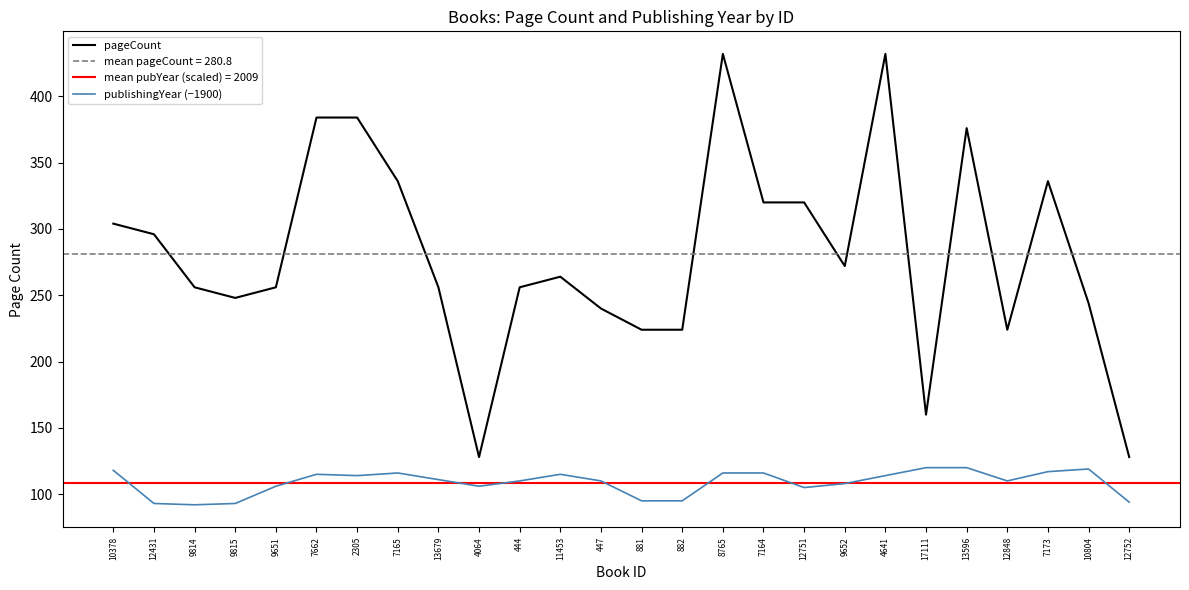

Reading left to right, transcribe all the data shown in this chart.

pageCount: 304	296	256	248	256	384	384	336	256	128	256	264	240	224	224	432	320	320	272	432	160	376	224	336	244	128
publishingYear (−1900): 118	93	92	93	106	115	114	116	111	106	110	115	110	95	95	116	116	105	108	114	120	120	110	117	119	94